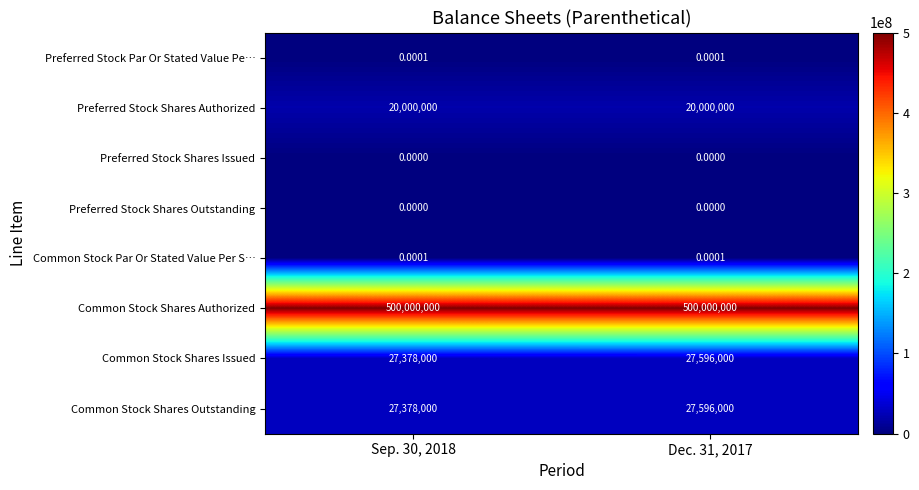

Which series has the largest total across all categories?

Common Stock Shares Authorized